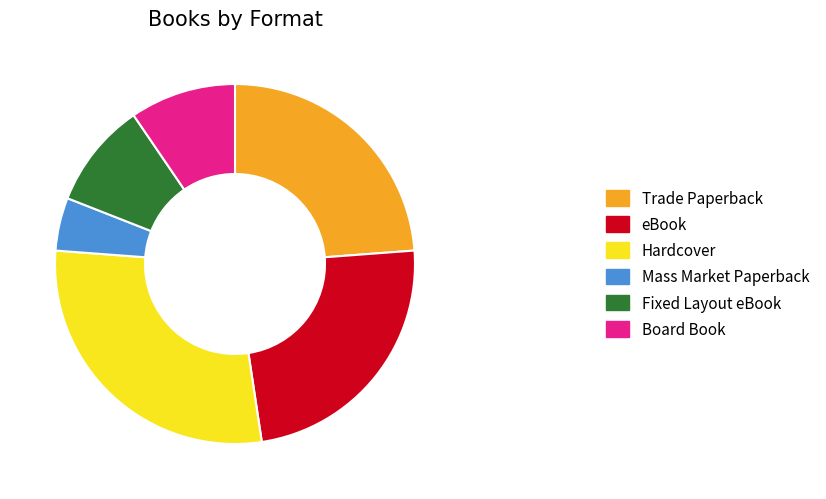

What is the ratio of the value at Trade Paperback to the value at Board Book?

2.5